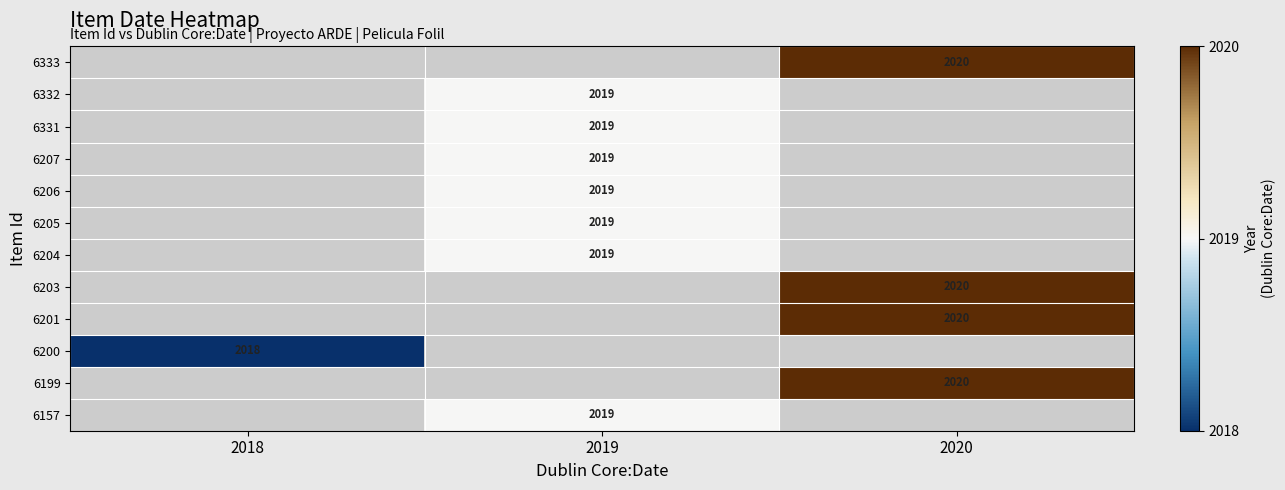

True or false: 6206 has a value of 3236 at 2019.

False